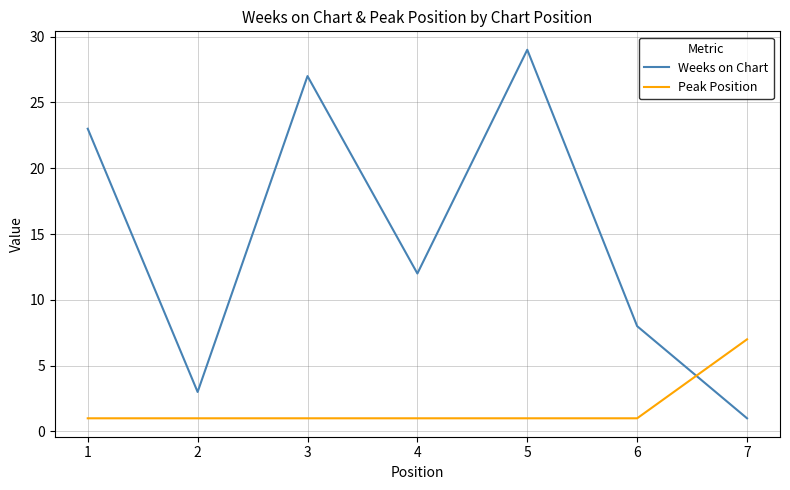

Rank the series at 3 from lowest to highest value.

Peak Position, Weeks on Chart